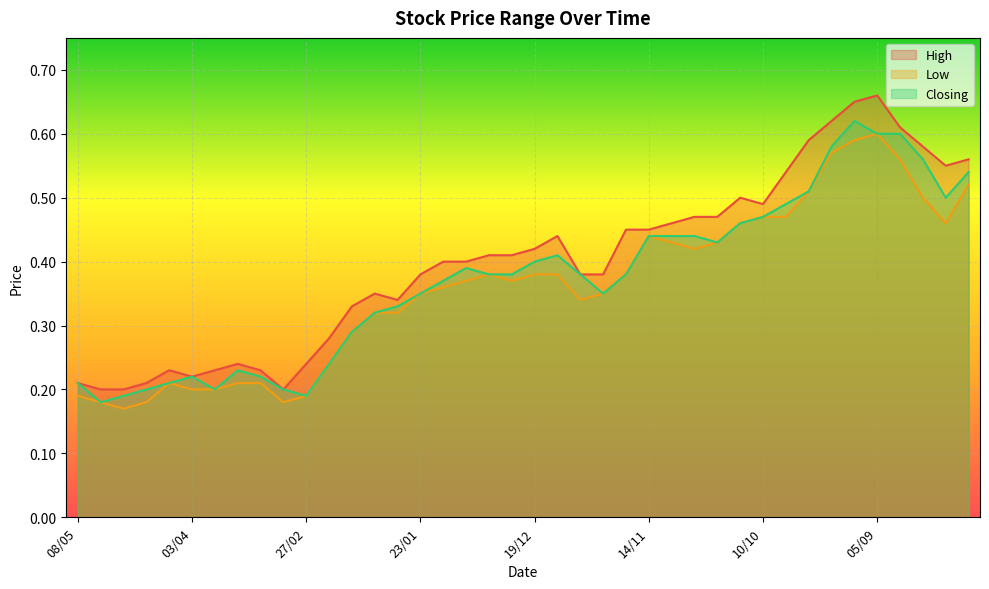

Which series changed the most between 17/04 and 13/09?

High